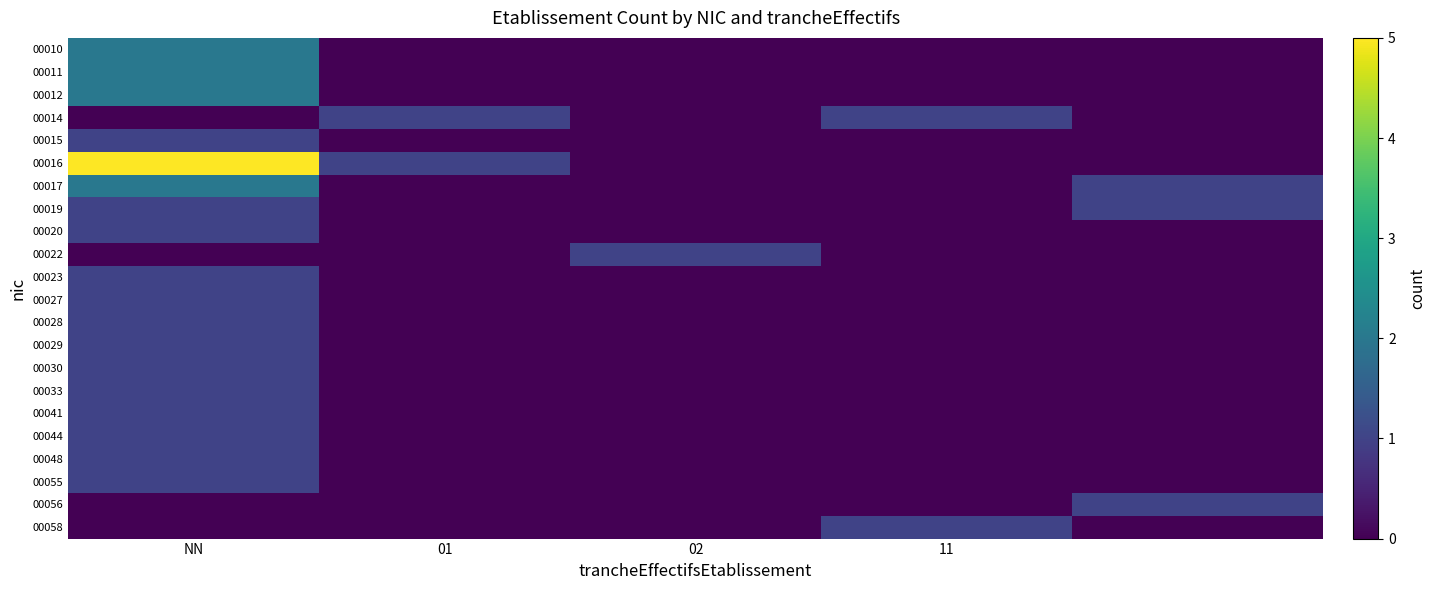

Which series has the largest total across all categories?

00016